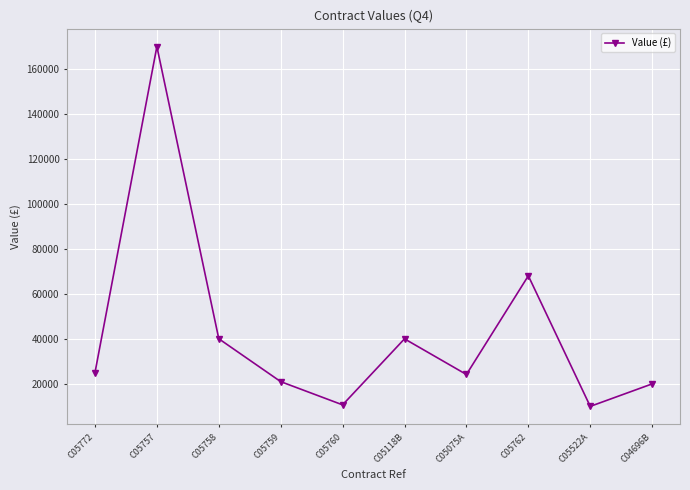

What is the difference between the values at C05757 and C04696B?

150000.0